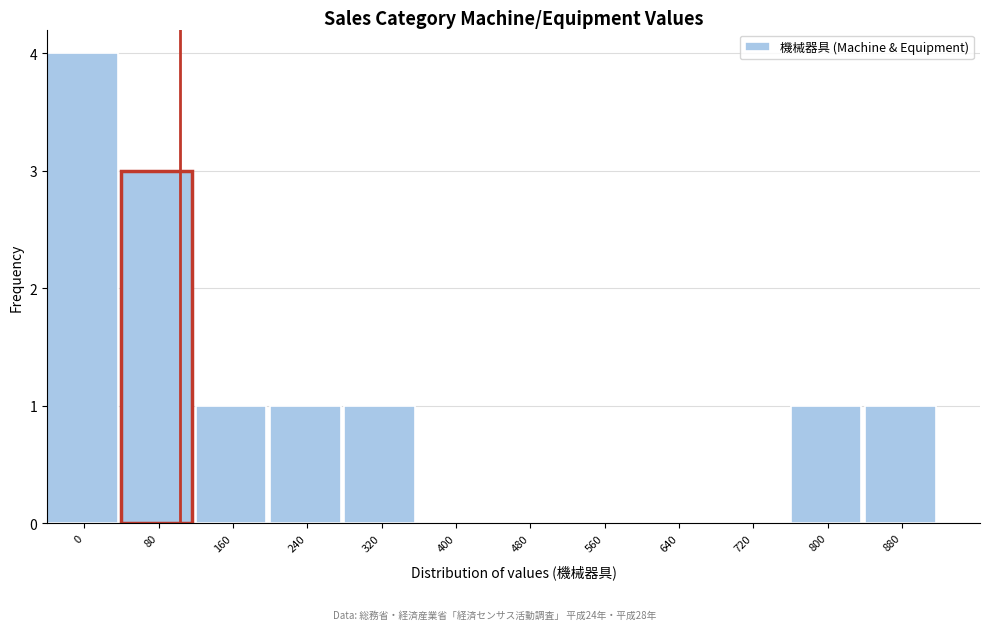

Reading left to right, what are all the values shown in this chart?

0=4	80=3	160=1	240=1	320=1	400=0	480=0	560=0	640=0	720=0	800=1	880=1